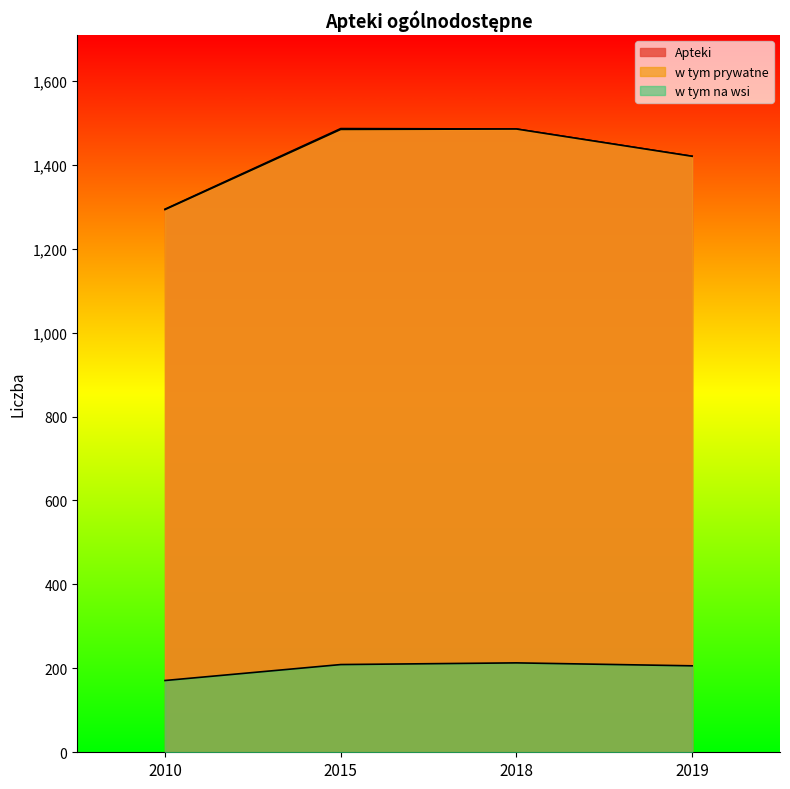

What is the greatest value displayed?

1486